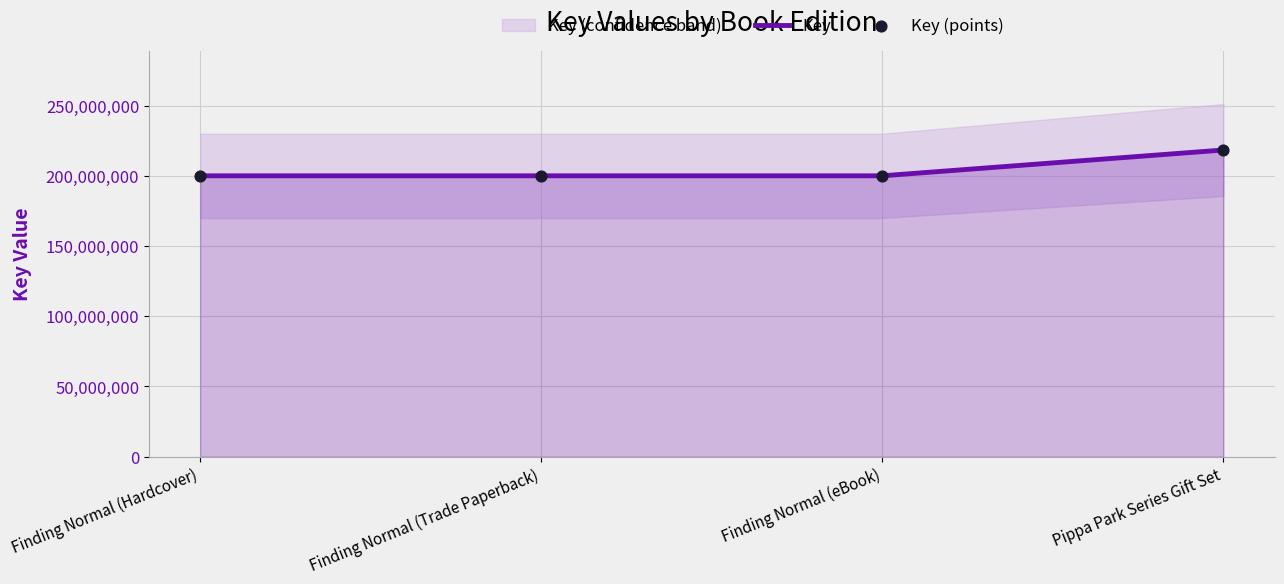

Is it true that Key equals 329811385 at Finding Normal (Trade Paperback)?

False